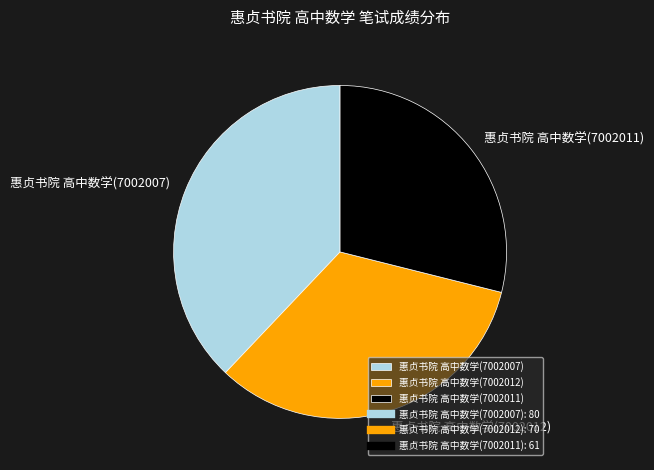

Rank the categories by value from lowest to highest.

惠贞书院 高中数学(7002011), 惠贞书院 高中数学(7002012), 惠贞书院 高中数学(7002007)